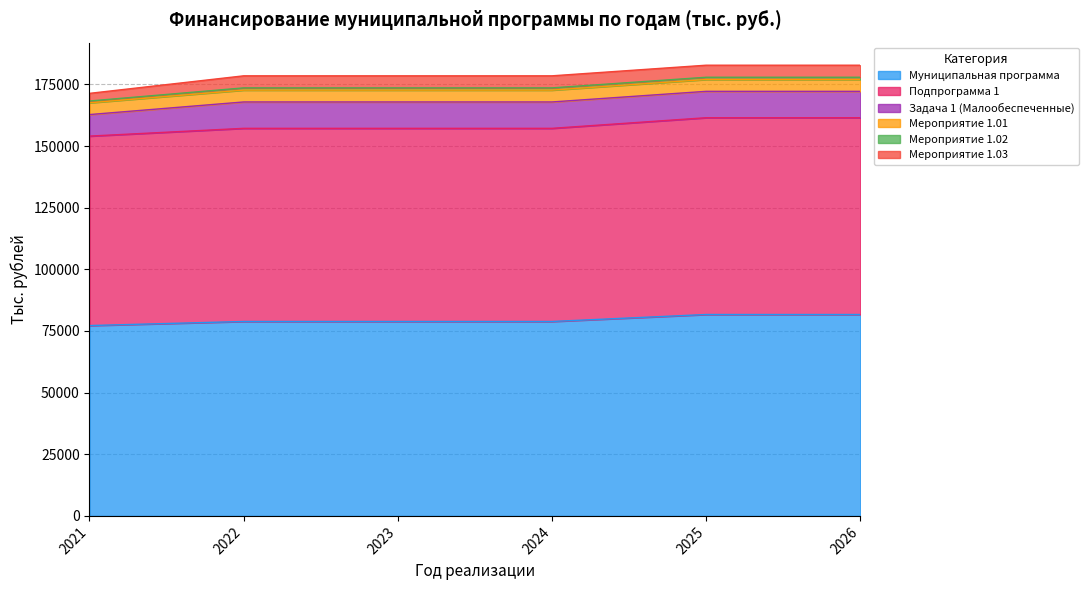

Which series has the largest range (max minus min)?

Муниципальная программа